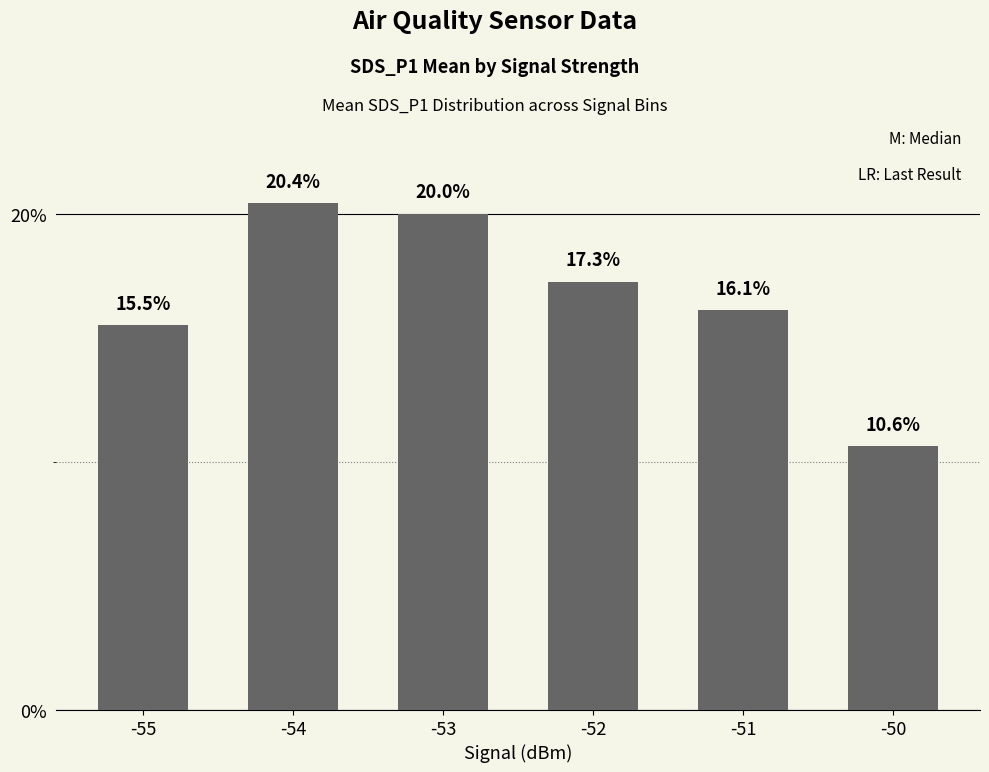

What is the difference between the values at -51 and -53?

3.9